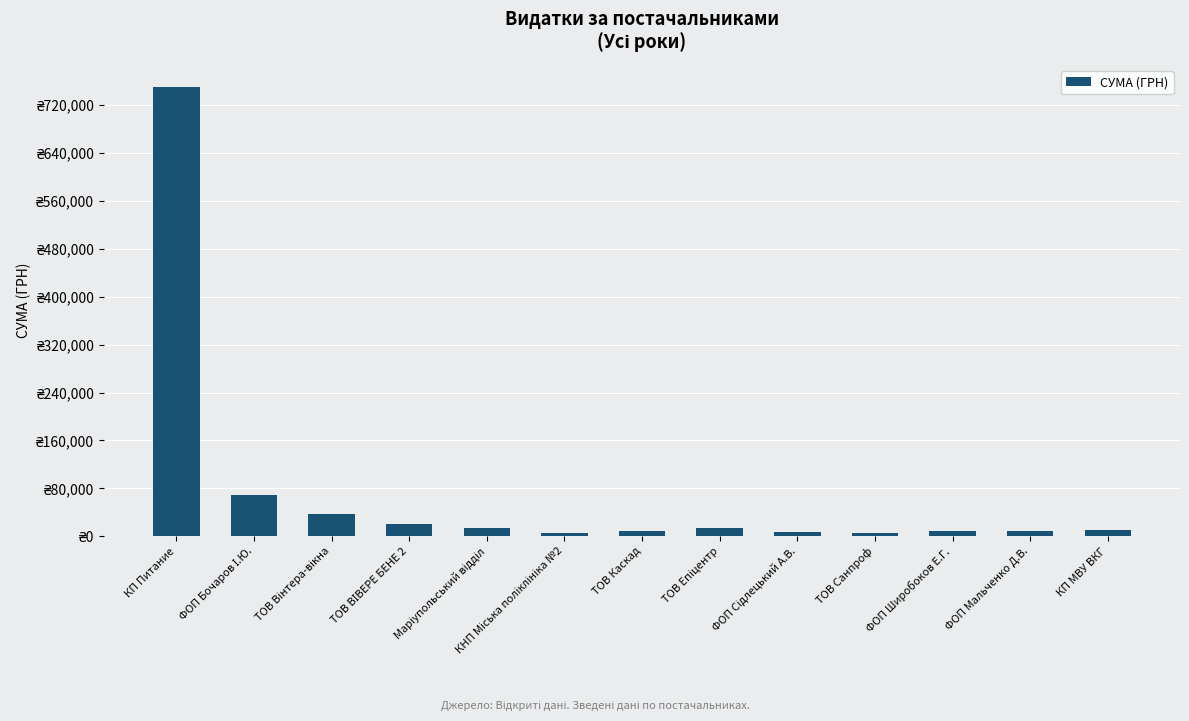

Which category has the highest value across all series?

КП Питание